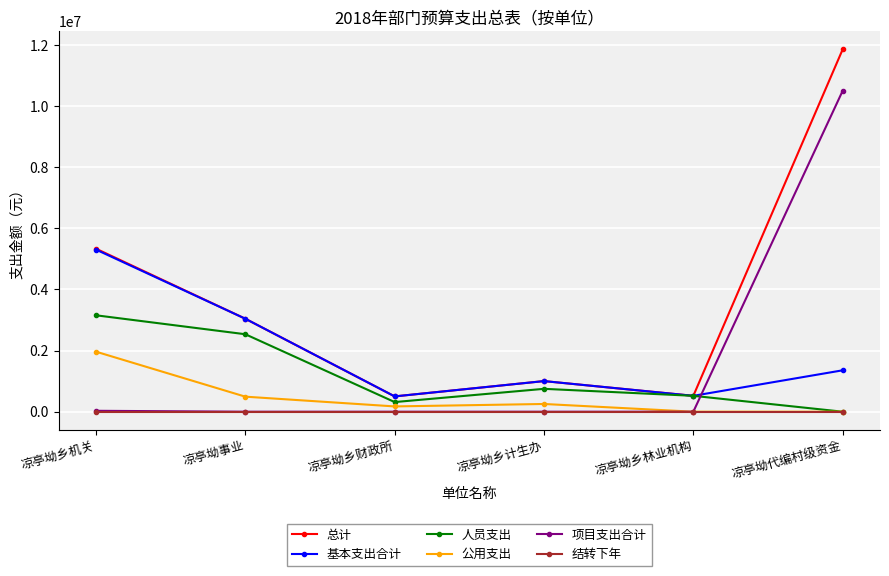

Read the 公用支出 value at 凉亭坳乡机关.

1964430.0